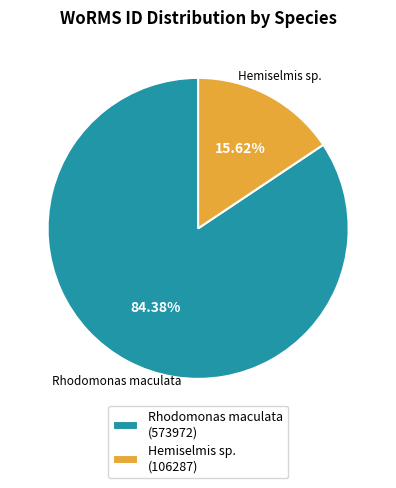

Is Rhodomonas maculata the majority of the pie?

Yes